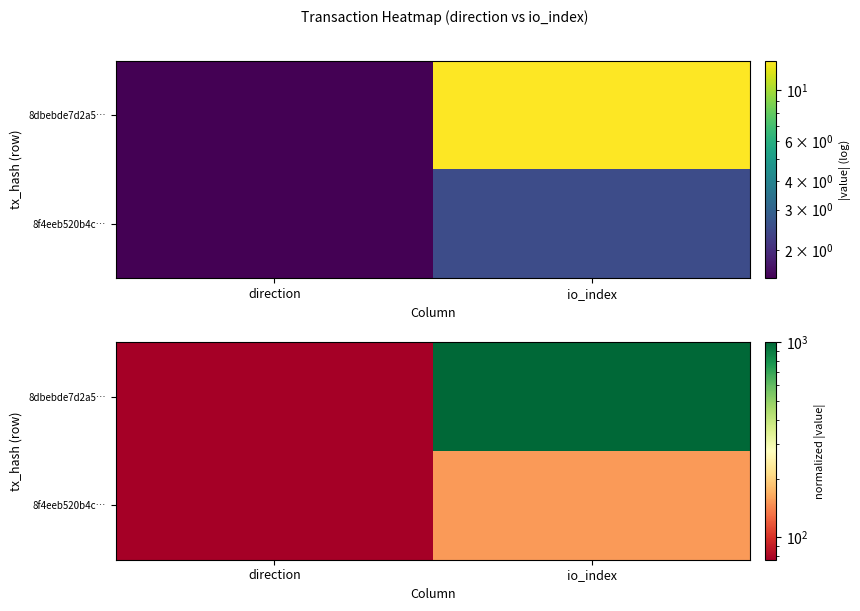

True or false: 8f4eeb520b4c… has a value of 88.4 at io_index.

False